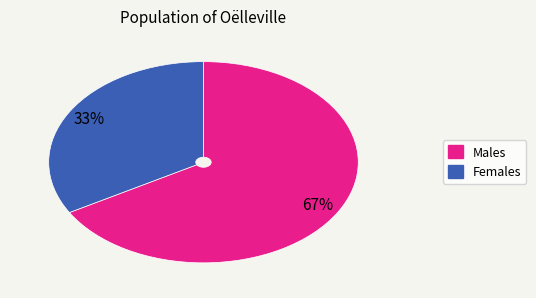

Does any single category account for the majority?

Yes